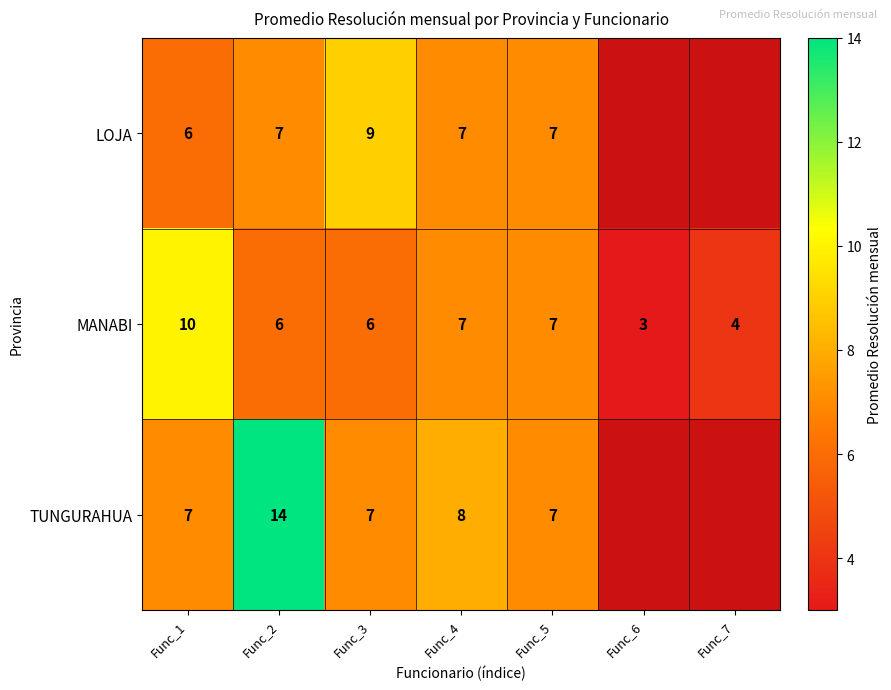

The value of TUNGURAHUA at Func_2 is 14. True or false?

True